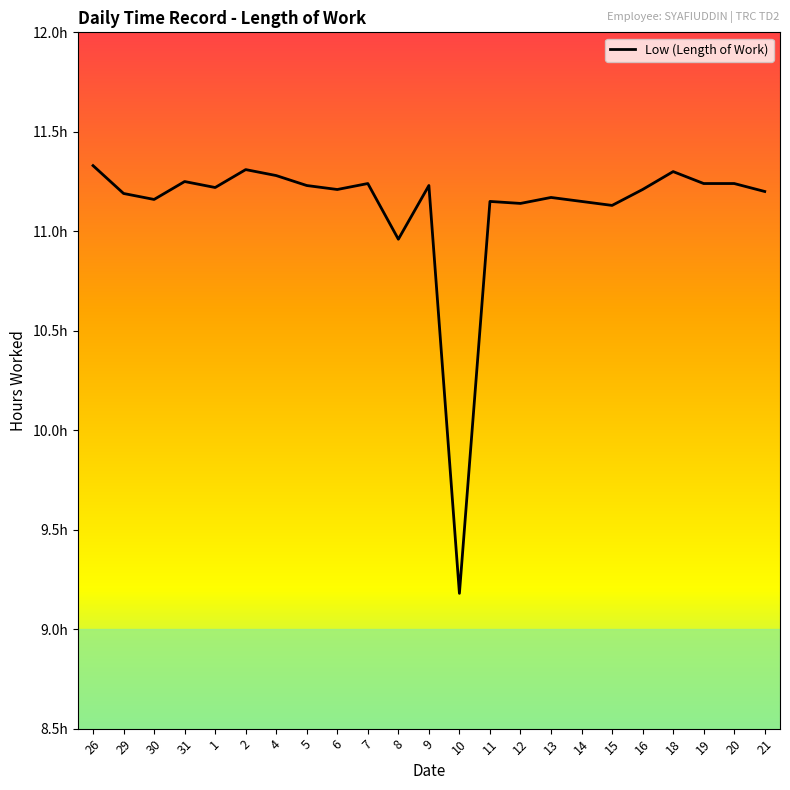

The chart shows a value of 11.3 at 4. True or false?

True